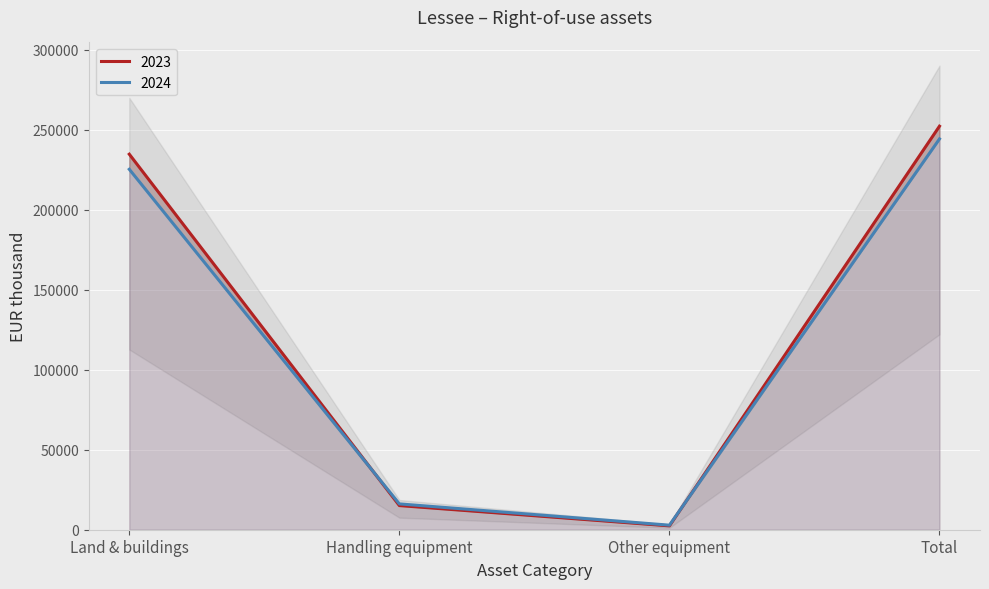

What is the difference between the highest and lowest values at Total?

7956